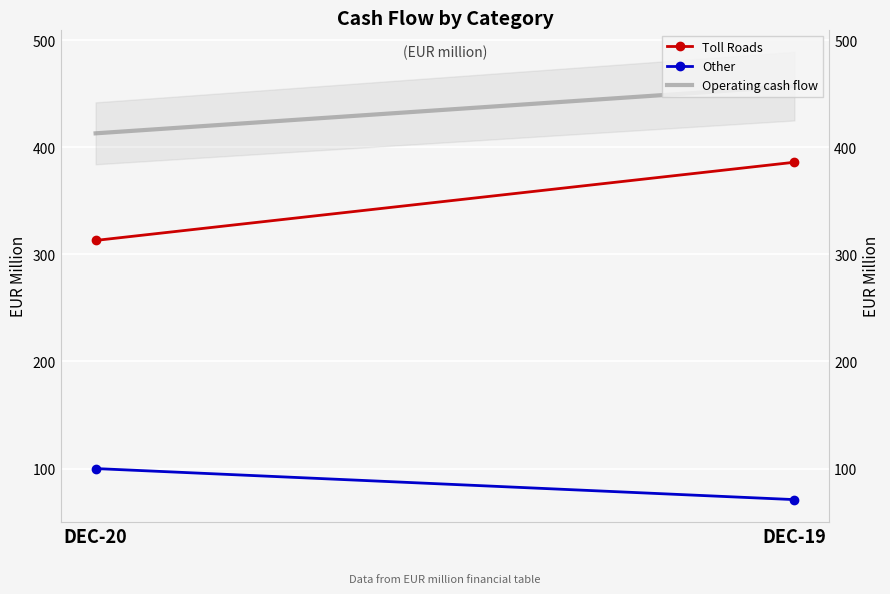

Between DEC-20 and DEC-19, which series saw the biggest shift?

Toll Roads